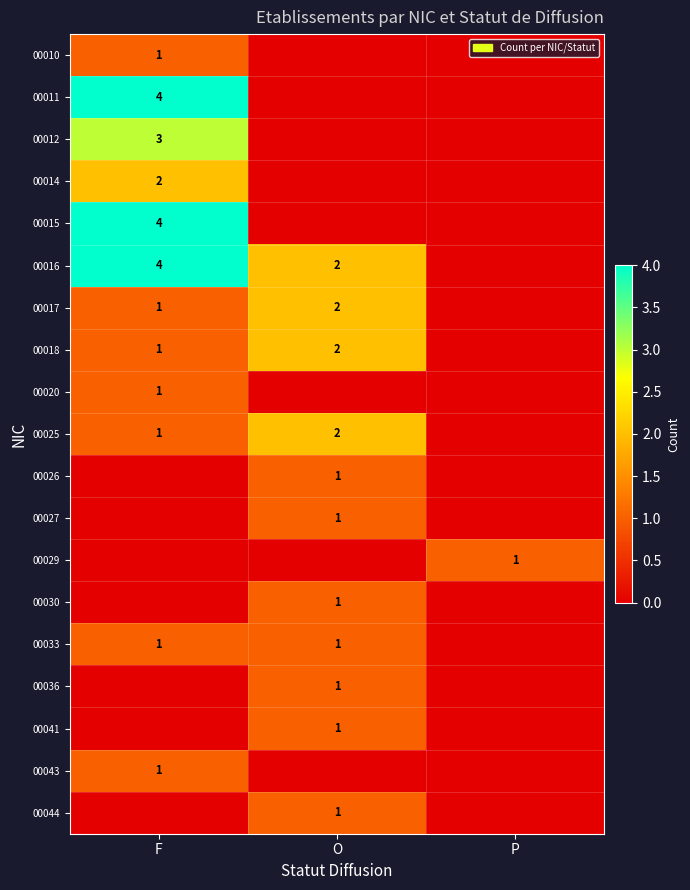

The 00025 series shows 3 at O. True or false?

False